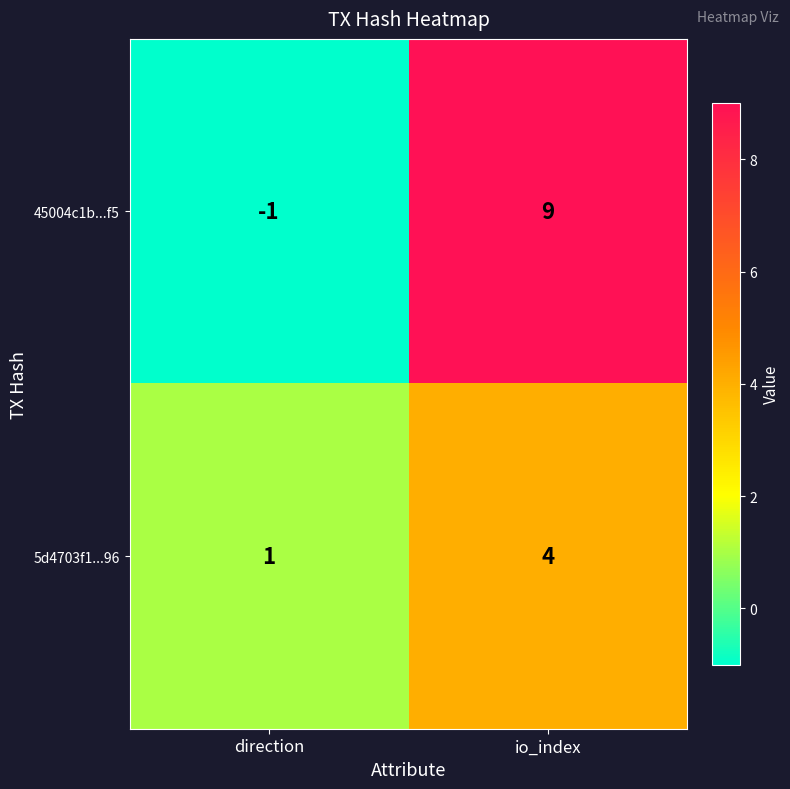

The value of 45004c1b...f5 at direction is -1. True or false?

True